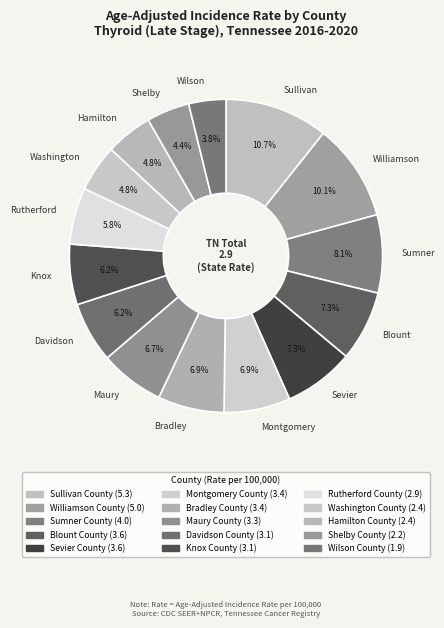

Do Knox and Blount together represent more than half of the pie?

No